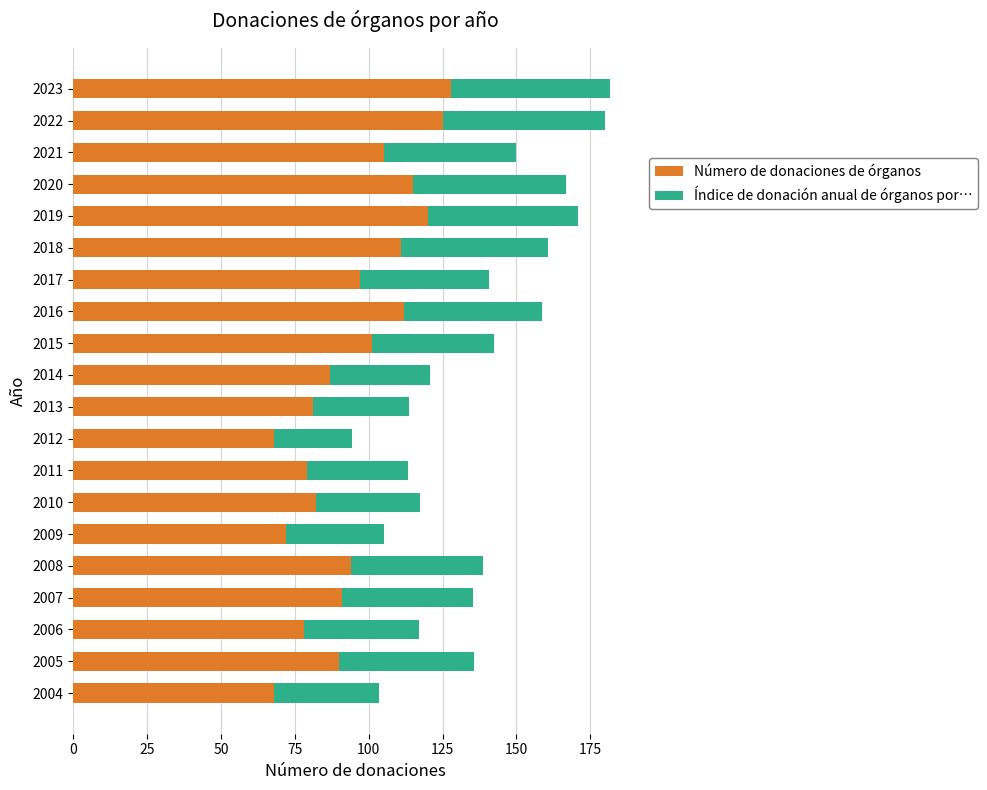

What value does the Número de donaciones de órganos series have at 2021?

105.0